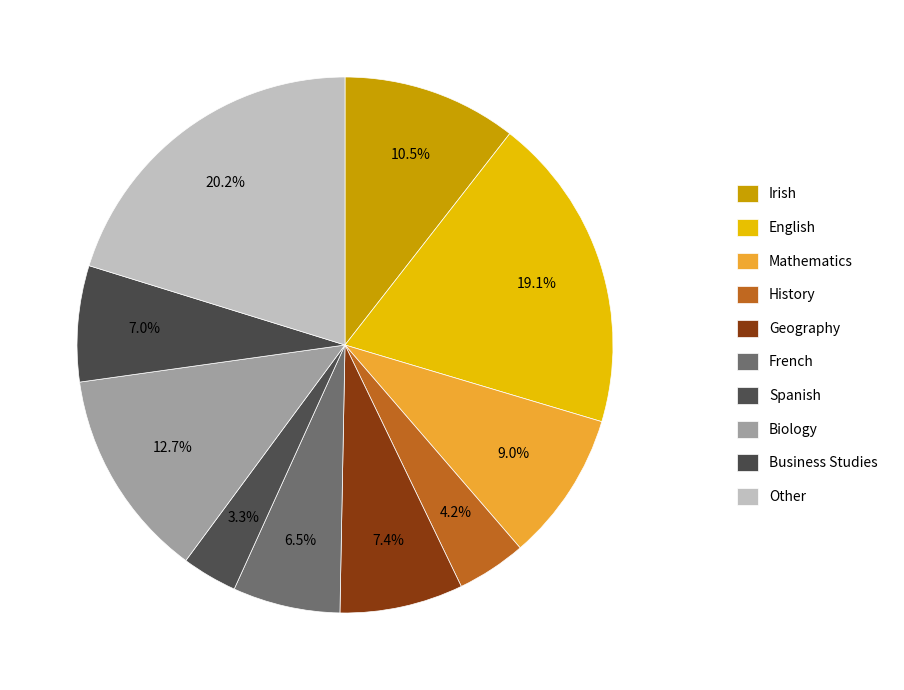

Rank the categories by value from highest to lowest.

Other, English, Biology, Irish, Mathematics, Geography, Business Studies, French, History, Spanish